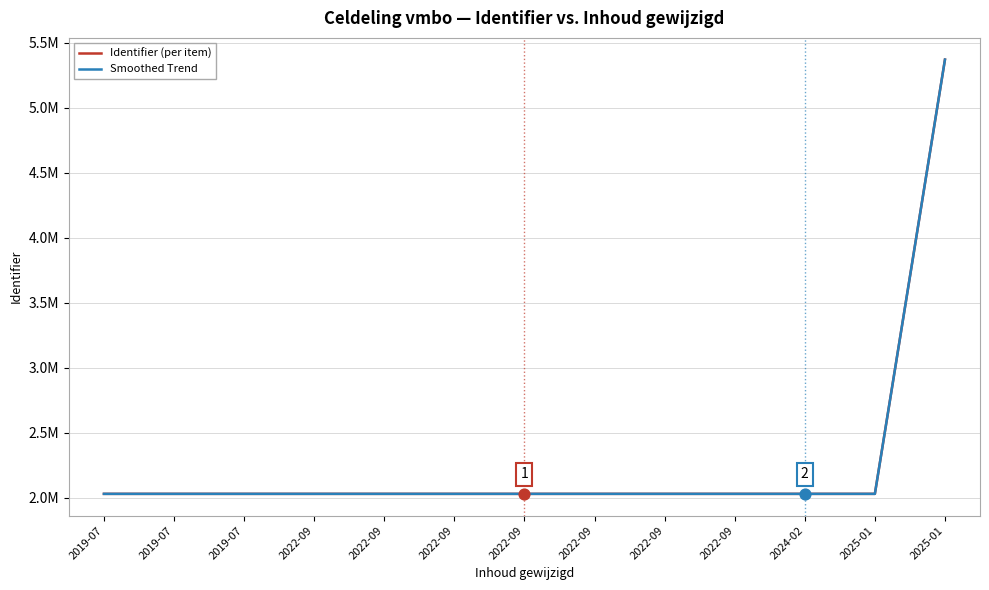

At how many categories does at least one series exceed 2224122?

1